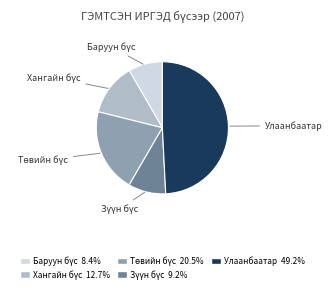

Does any single category account for the majority?

No